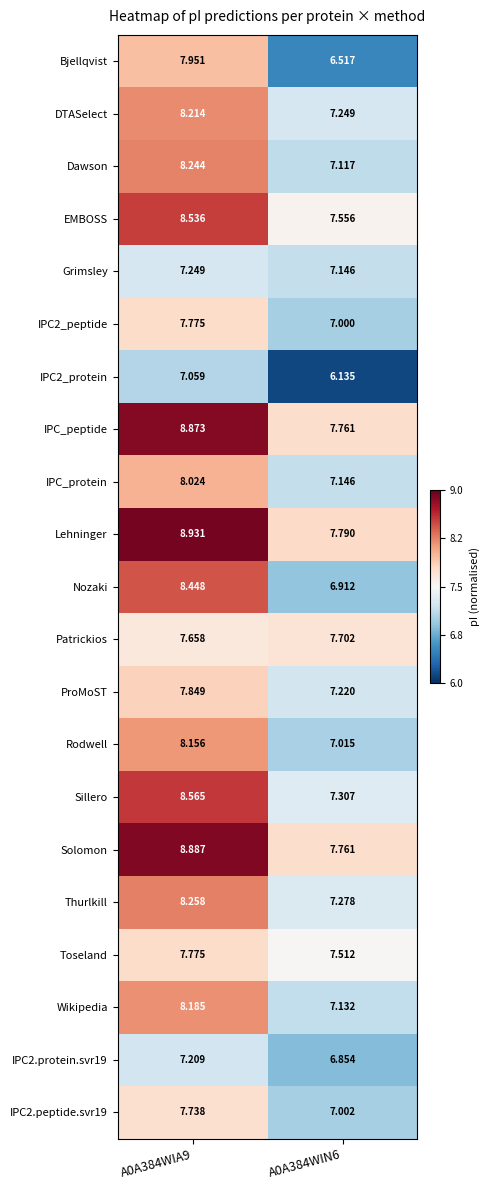

Which series has the largest range (max minus min)?

Nozaki